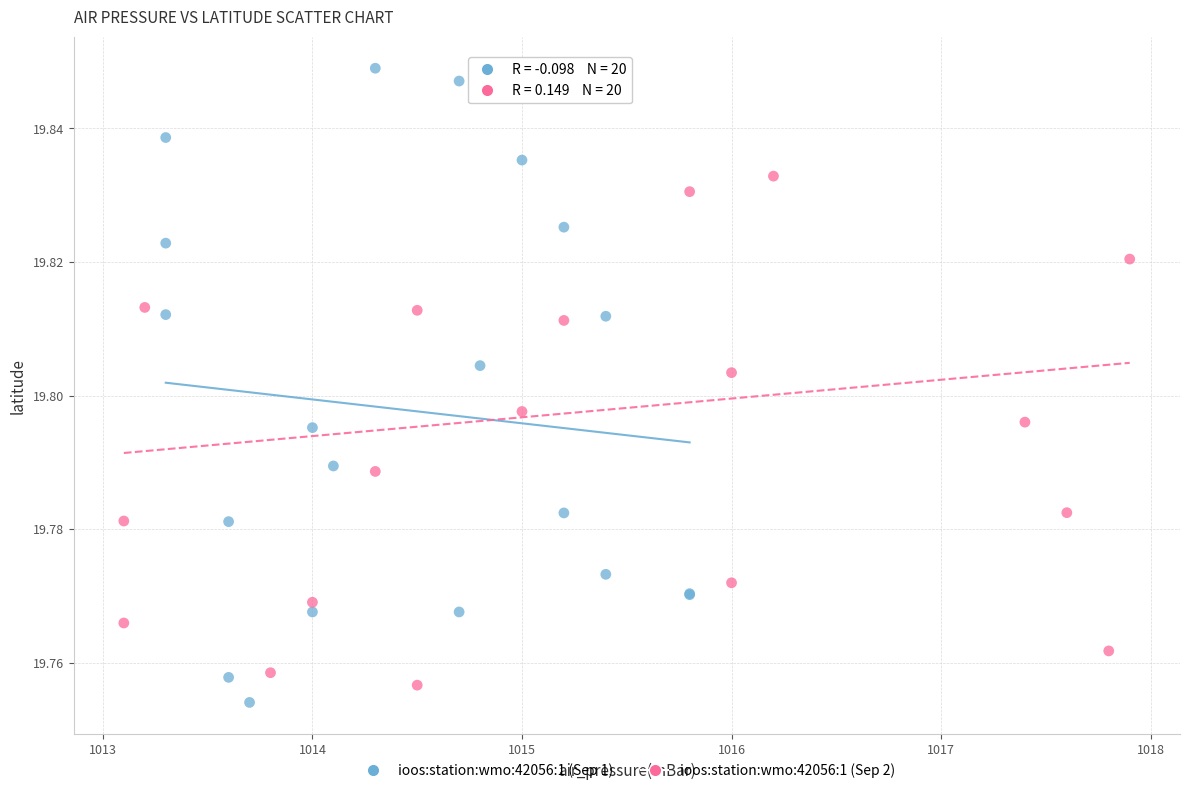

What are all the series names shown in the legend?

ioos:station:wmo:42056:1 (Sep 1), ioos:station:wmo:42056:1 (Sep 2)